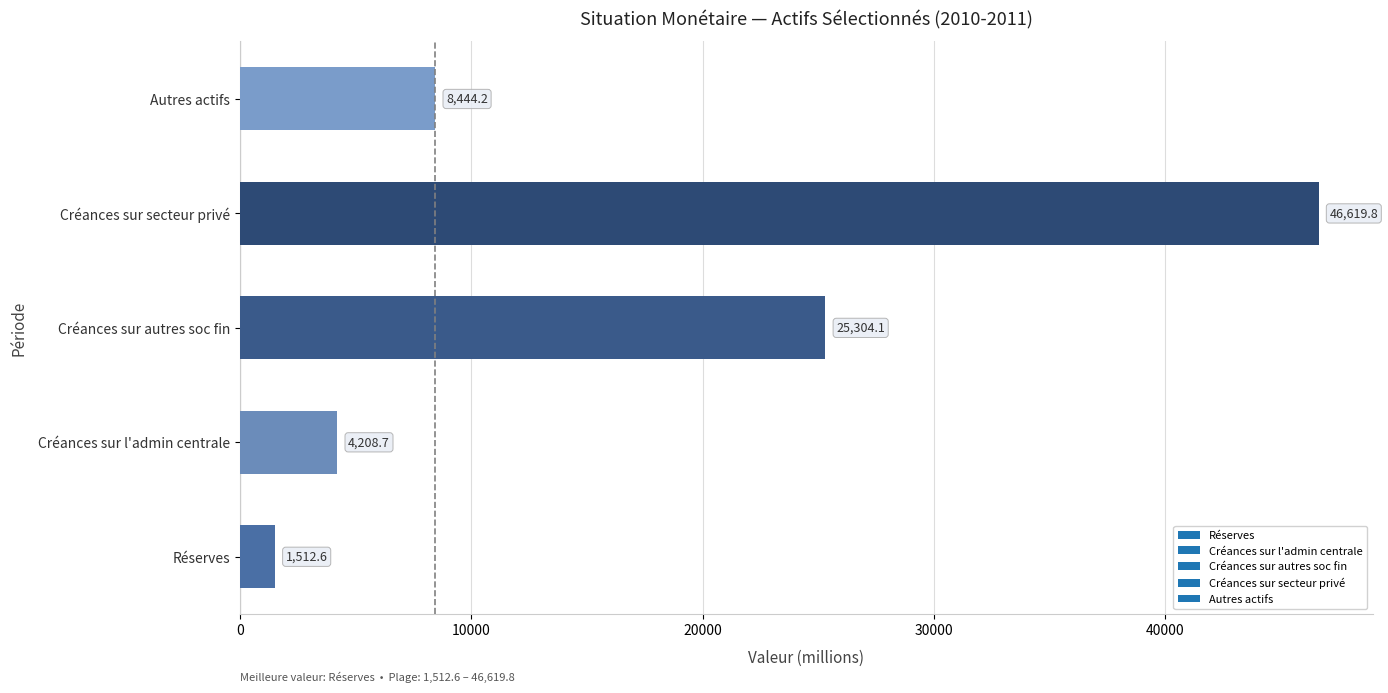

The value at Créances sur secteur privé is 46619.8. True or false?

True